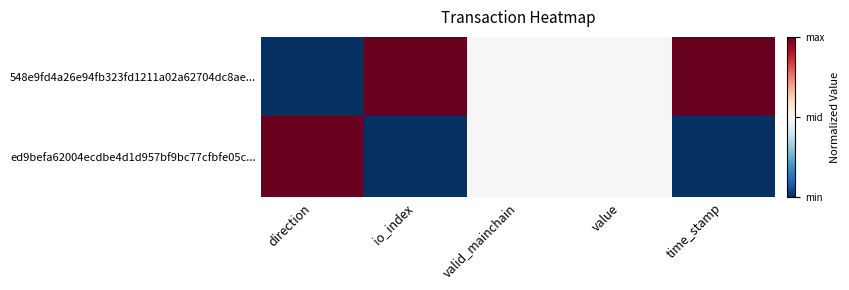

Reading left to right, transcribe all the data shown in this chart.

548e9fd4a26e94fb323fd1211a02a62704dc8ae...: direction=0.0	io_index=1.0	valid_mainchain=0.5	value=0.5	time_stamp=1.0
ed9befa62004ecdbe4d1d957bf9bc77cfbfe05c...: direction=1.0	io_index=0.0	valid_mainchain=0.5	value=0.5	time_stamp=0.0